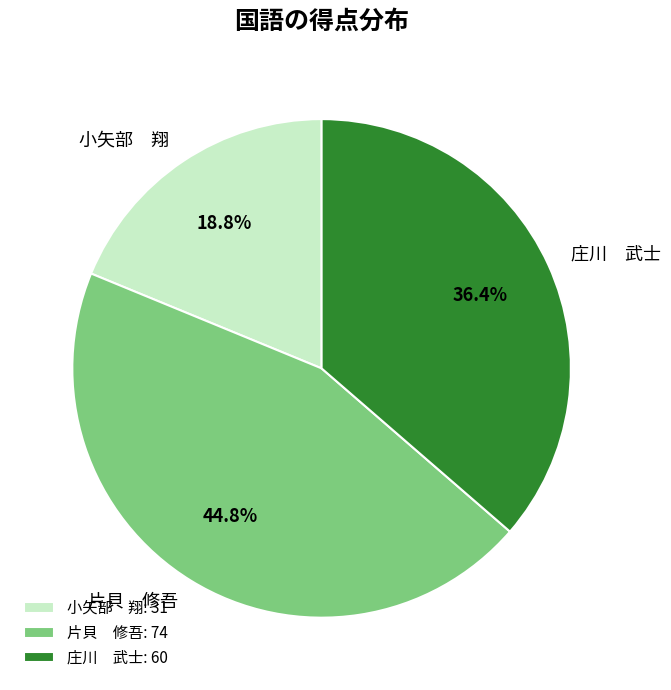

Approximately how many times larger is the value at 小矢部 翔 compared to 庄川 武士?

0.5